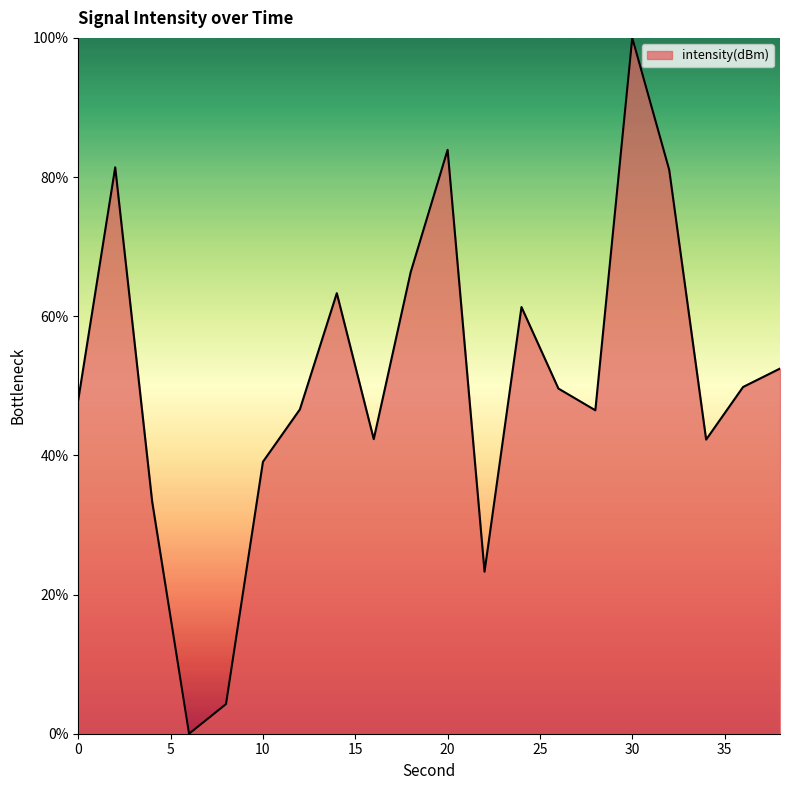

Does the chart display data point markers on the line(s)?

No